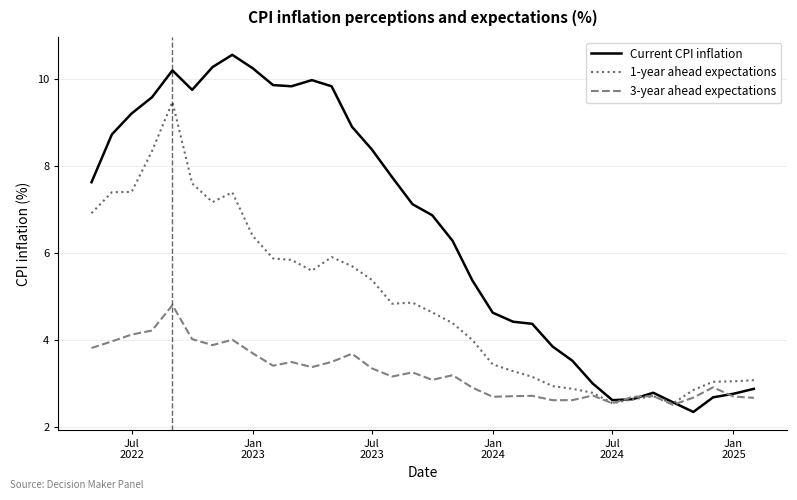

What is the minimum value shown in the chart?

2.3